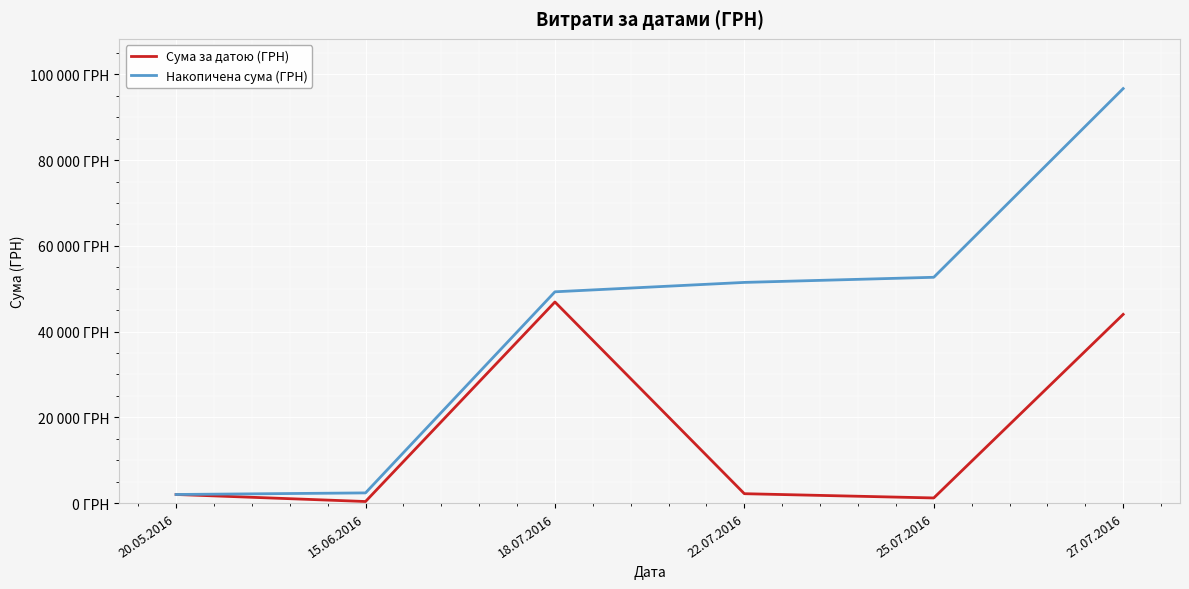

True or false: Накопичена сума (ГРН) and Сума за датою (ГРН) cross at least once.

False